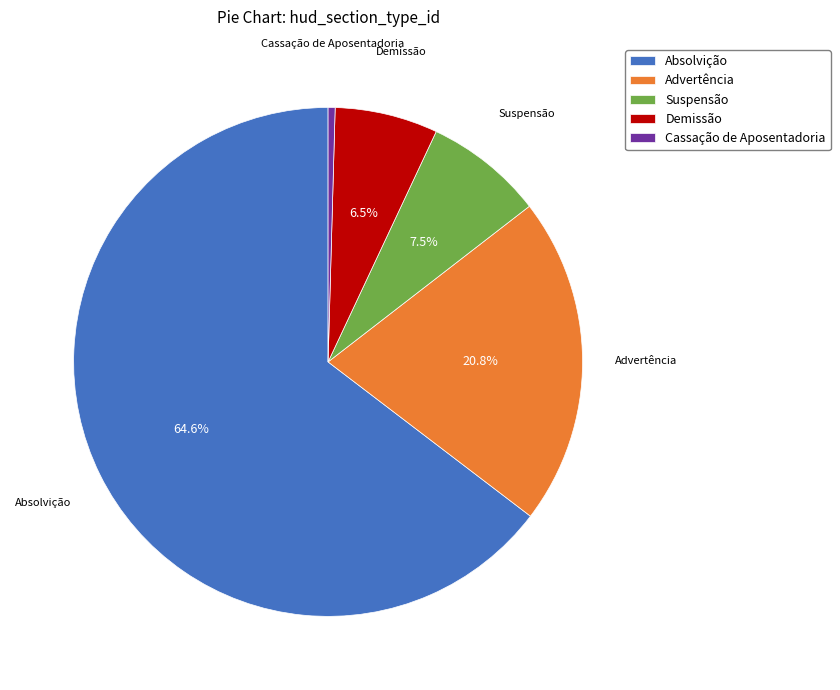

Approximately how many times larger is the value at Absolvição compared to Advertência?

3.1